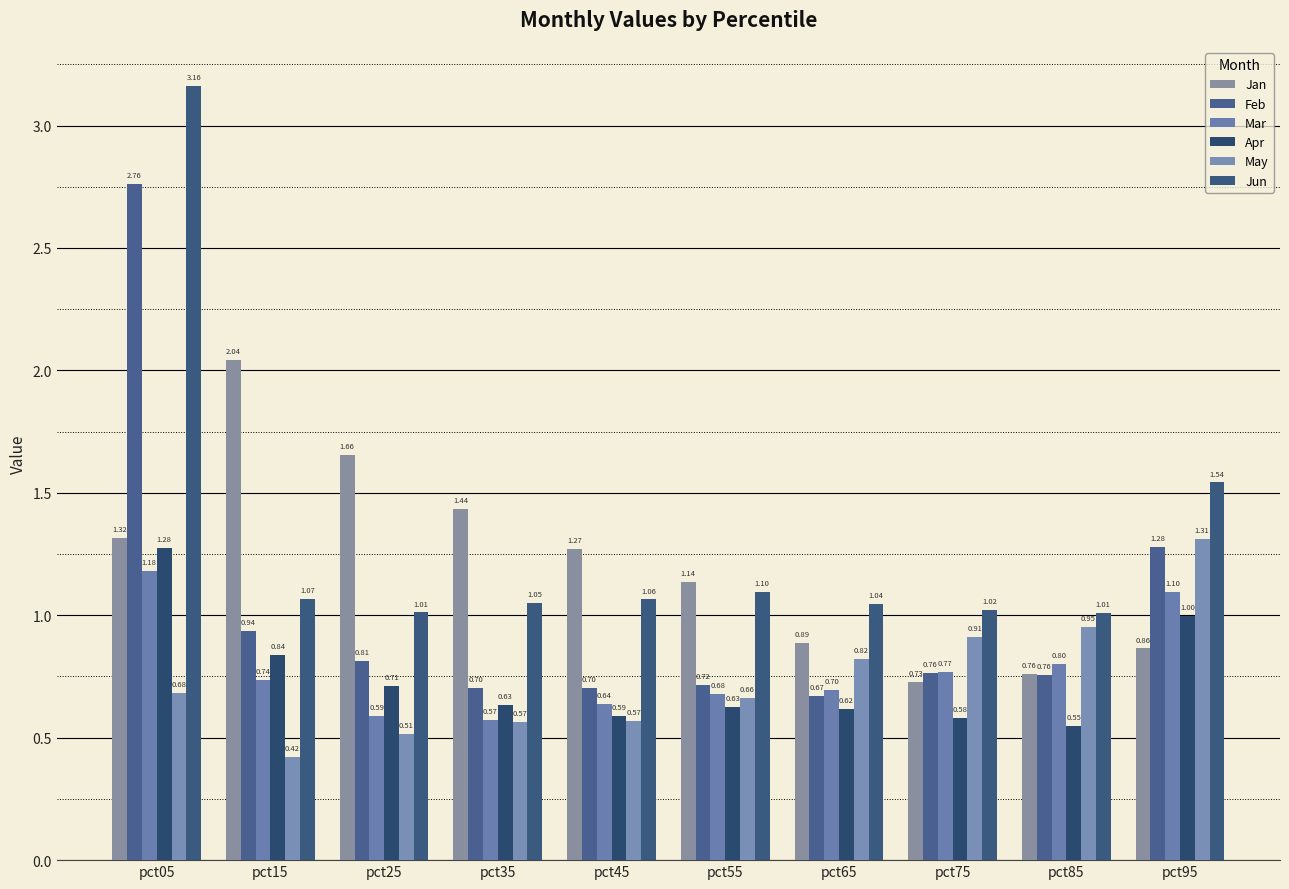

The Jan series shows 1.7 at pct25. True or false?

True